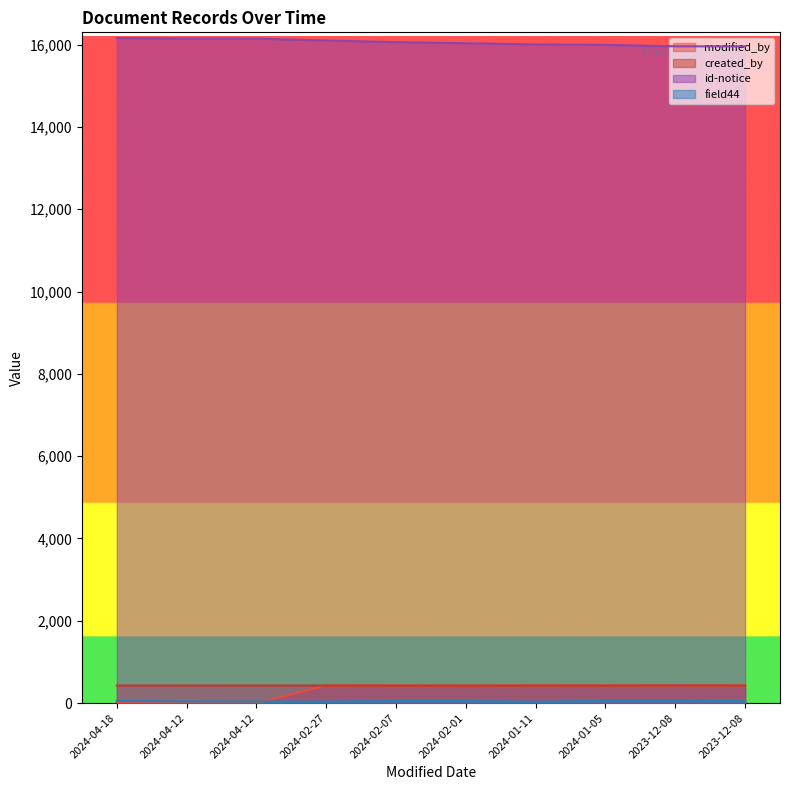

At 2023-12-08, list the series in order from largest to smallest.

id-notice, modified_by, created_by, field44